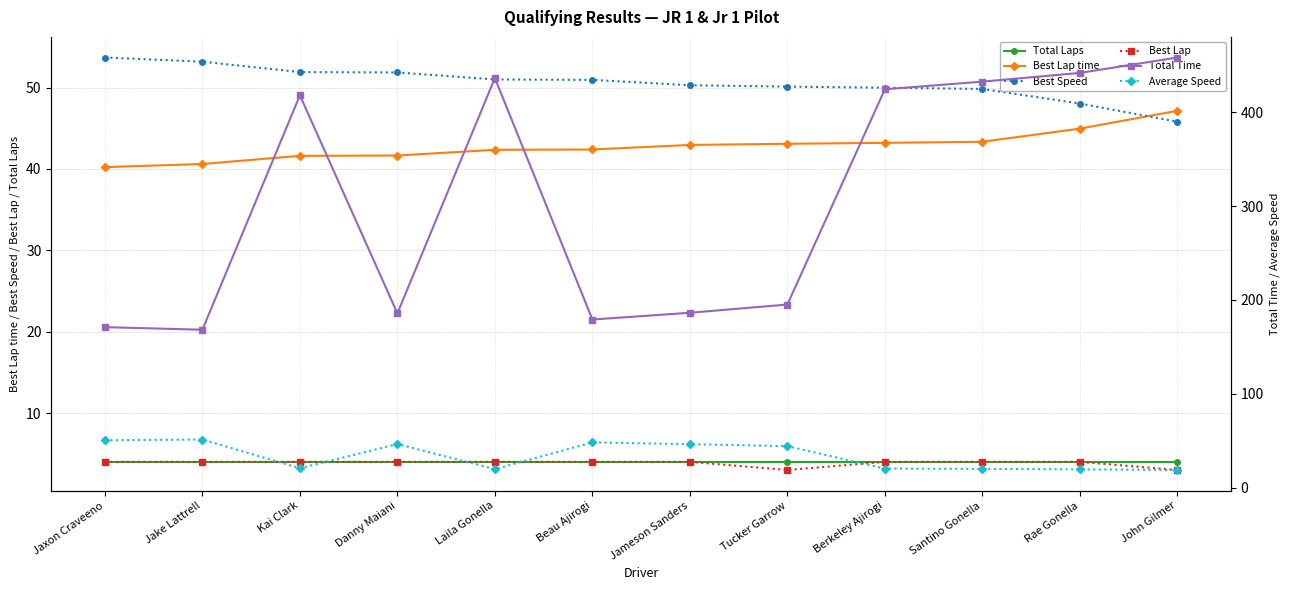

True or false: Average Speed has a value of 44.3 at Tucker Garrow.

True